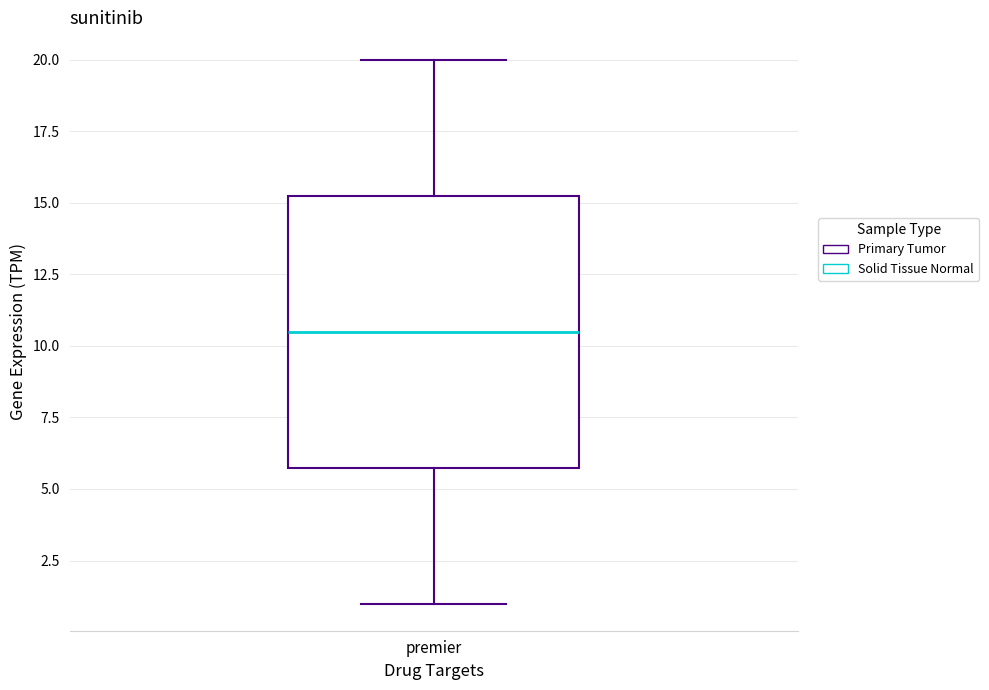

Transcribe this box plot: give where the median line is, the range the box spans, and where the two whiskers end, as read against the y-axis. The values are not printed on the chart, so give them approximately, as read against the axis.

median 10.5, box 6.0 to 15.5, whiskers 1.0 to 20.0